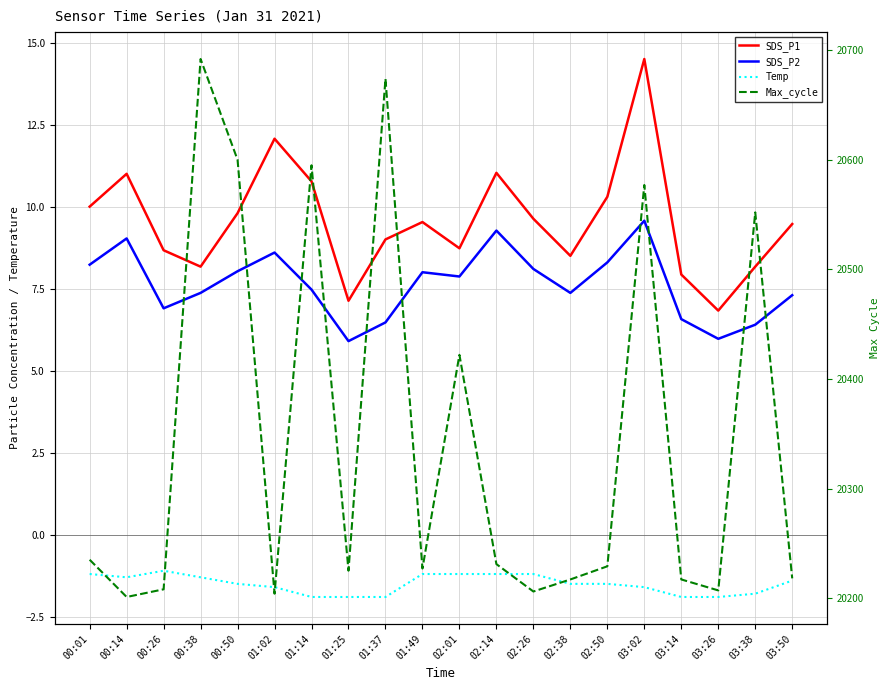

Count the number of categories in the chart.

20